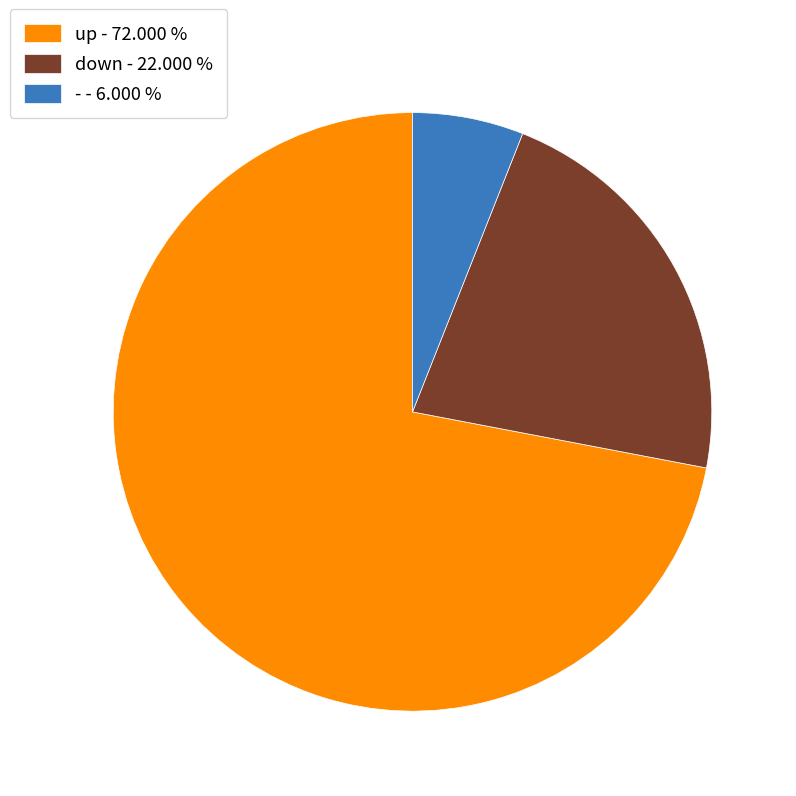

What is the ratio of the value at up to the value at -?

12.0